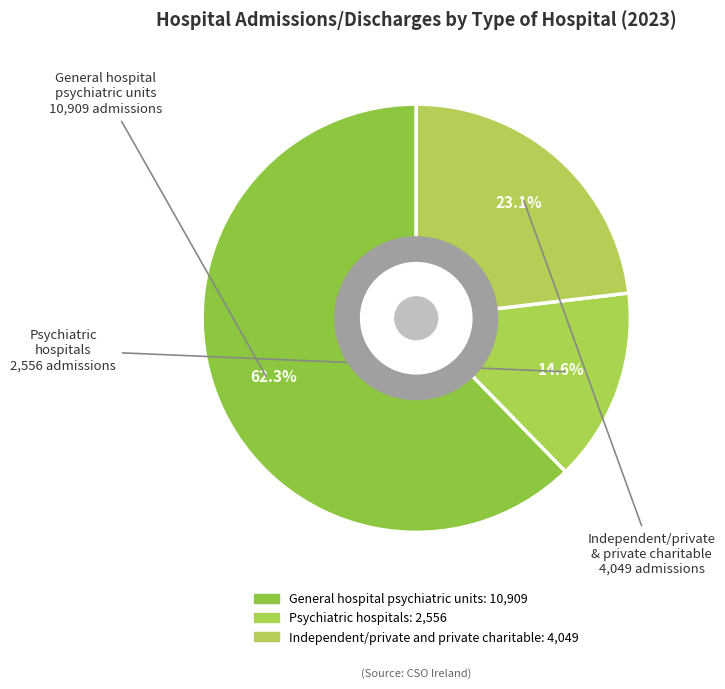

How many segments does this pie chart have?

3